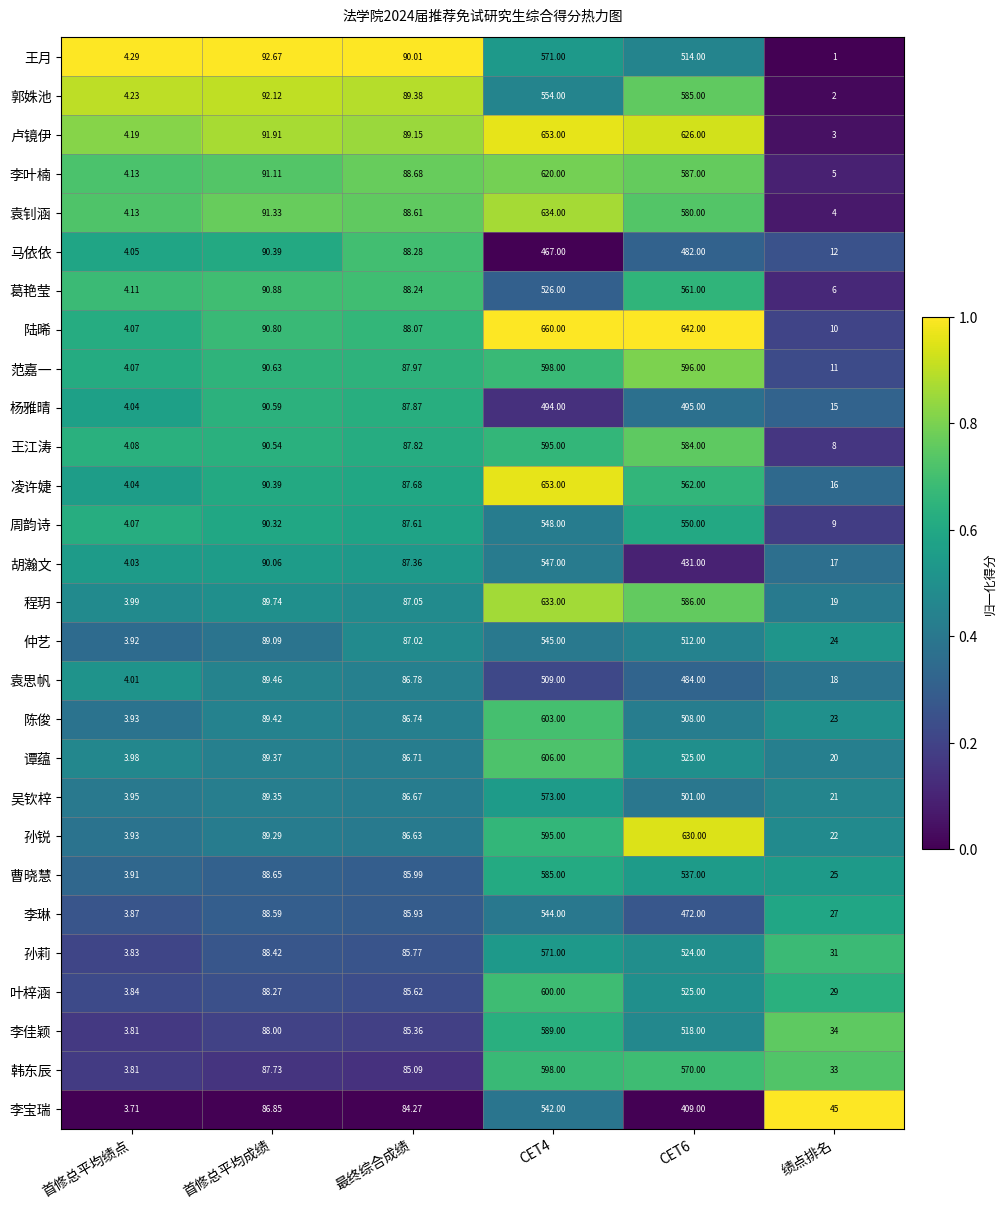

Which series has the largest total across all categories?

陆晞